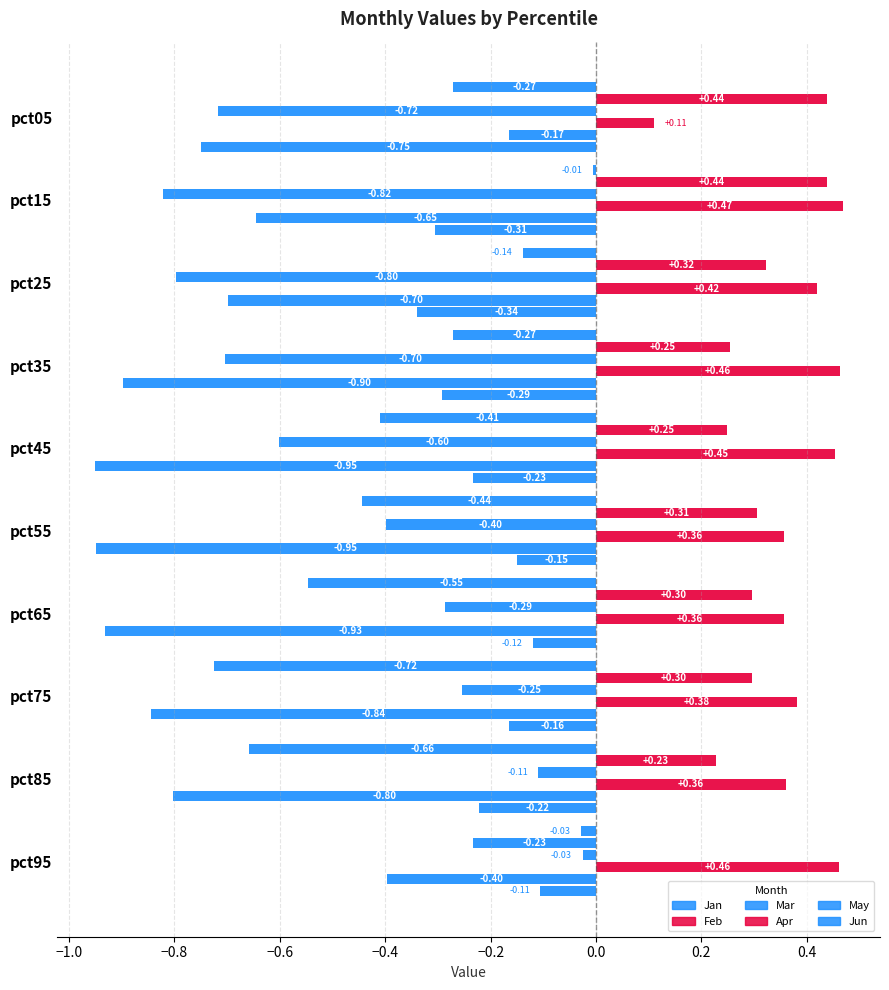

What is the value of the Apr bar at the 7th from the left?

0.4